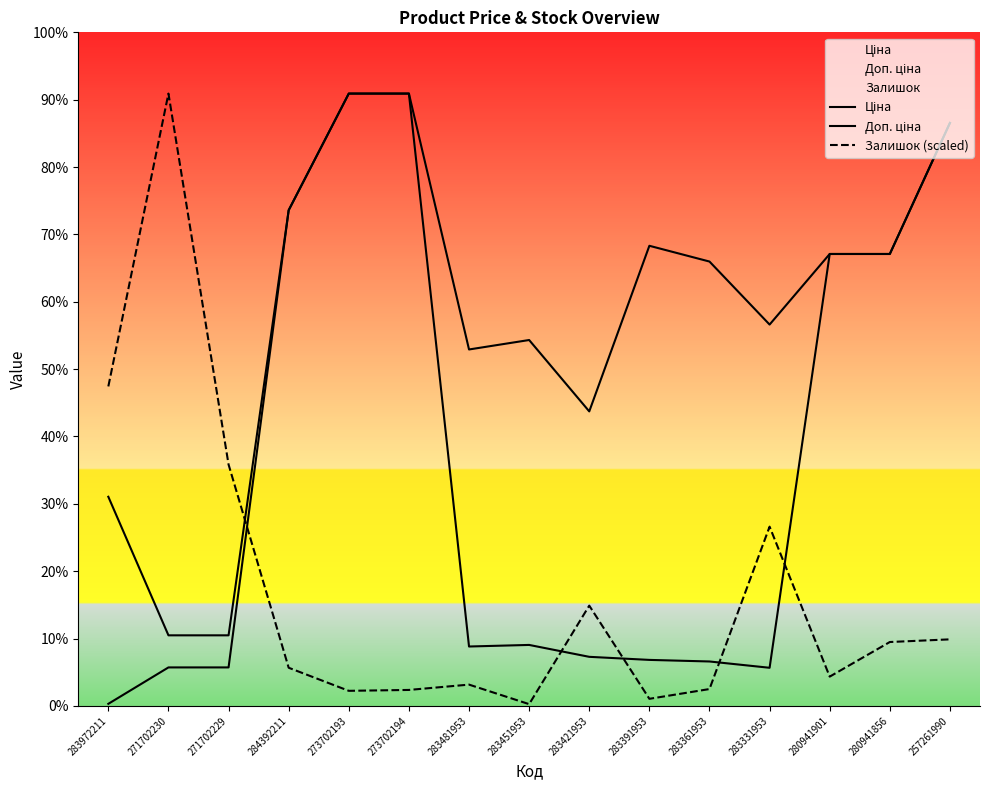

Is this an area chart (filled region under the line)?

No